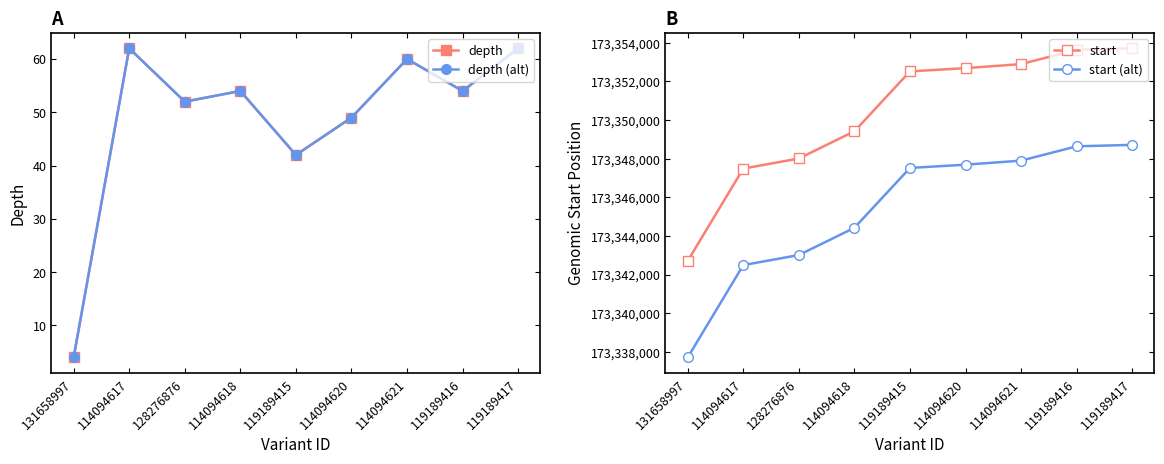

Reading left to right, list all the values displayed in this chart.

depth: 131658997=4	114094617=62	128276876=52	114094618=54	119189415=42	114094620=49	114094621=60	119189416=54	119189417=62
depth (alt): 131658997=4	114094617=62	128276876=52	114094618=54	119189415=42	114094620=49	114094621=60	119189416=54	119189417=62
start: 131658997=173342706	114094617=173347489	128276876=173348012	114094618=173349421	119189415=173352523	114094620=173352692	114094621=173352901	119189416=173353643	119189417=173353717
start (alt): 131658997=173337706	114094617=173342489	128276876=173343012	114094618=173344421	119189415=173347523	114094620=173347692	114094621=173347901	119189416=173348643	119189417=173348717